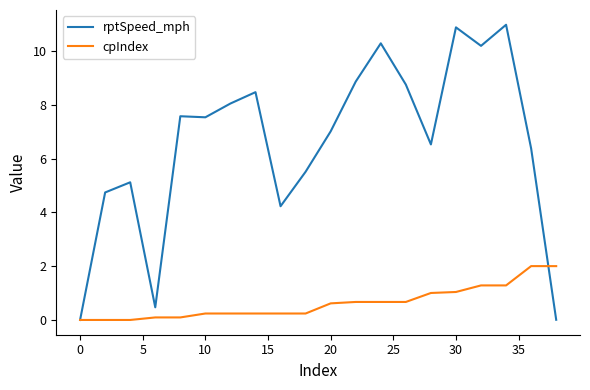

Which series has the largest range (max minus min)?

rptSpeed_mph